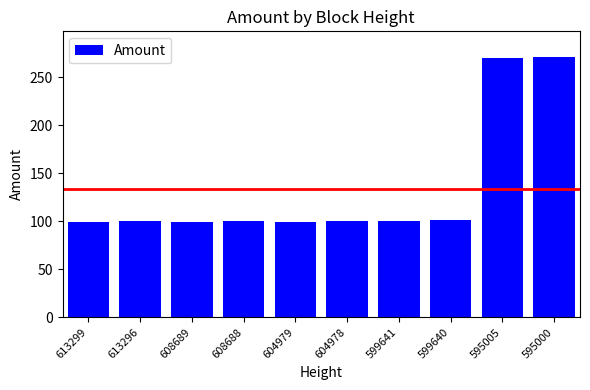

The value at 595005 is 485.9. True or false?

False